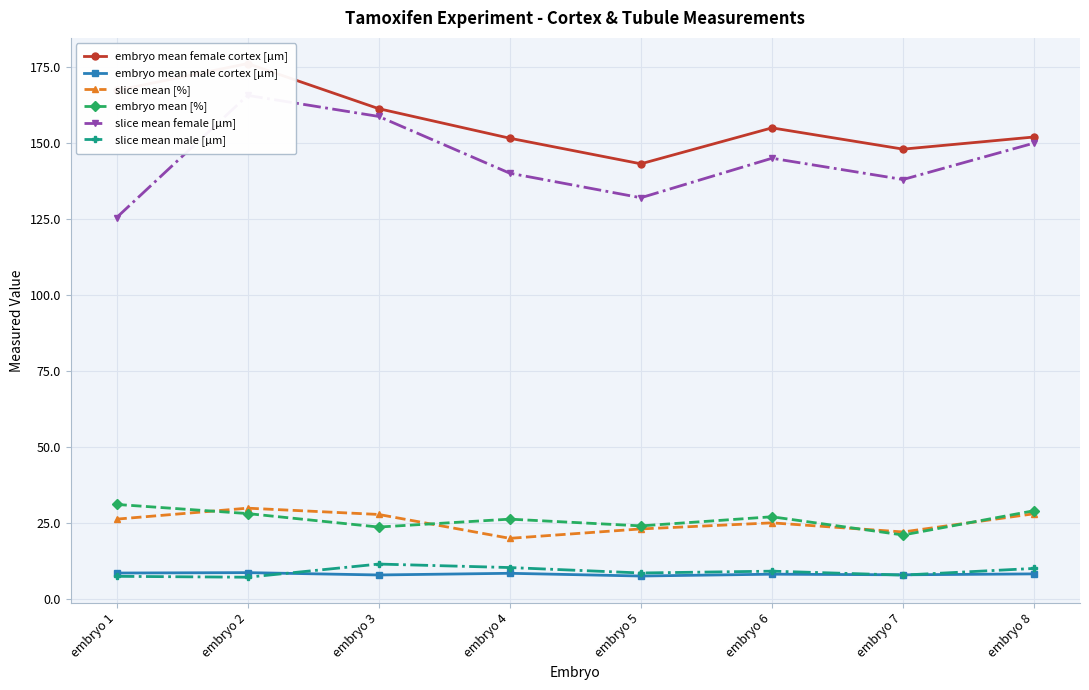

Where does the slice mean female [µm] series first go above 145?

embryo 2